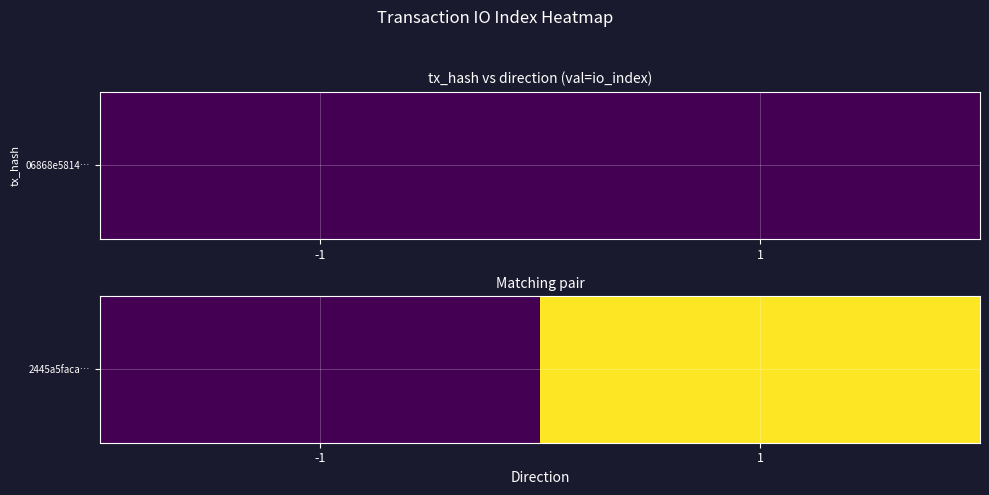

List the labels in order of value, smallest first.

-1, 1